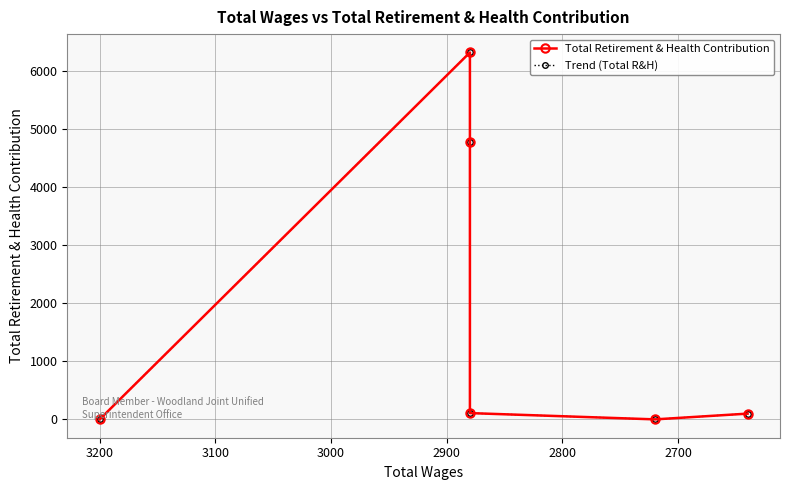

What are all the series names shown in the legend?

Total Retirement & Health Contribution, Trend (Total R&H)